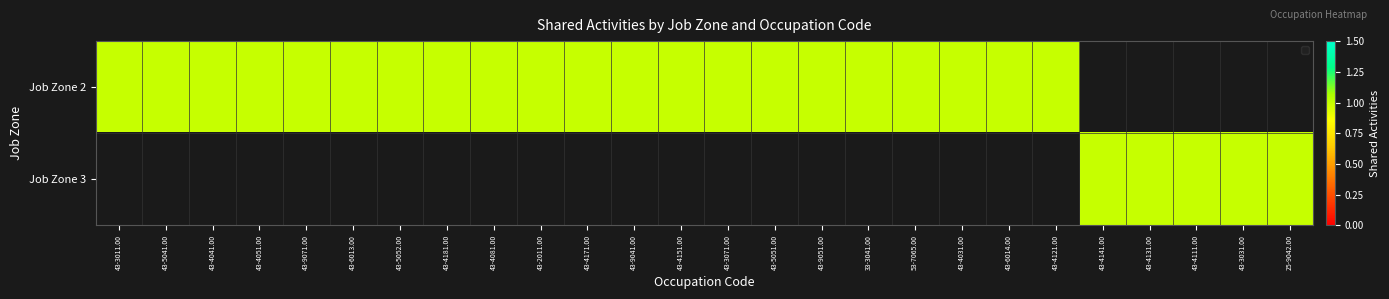

At which category is the sum across all series the highest?

43-3011.00